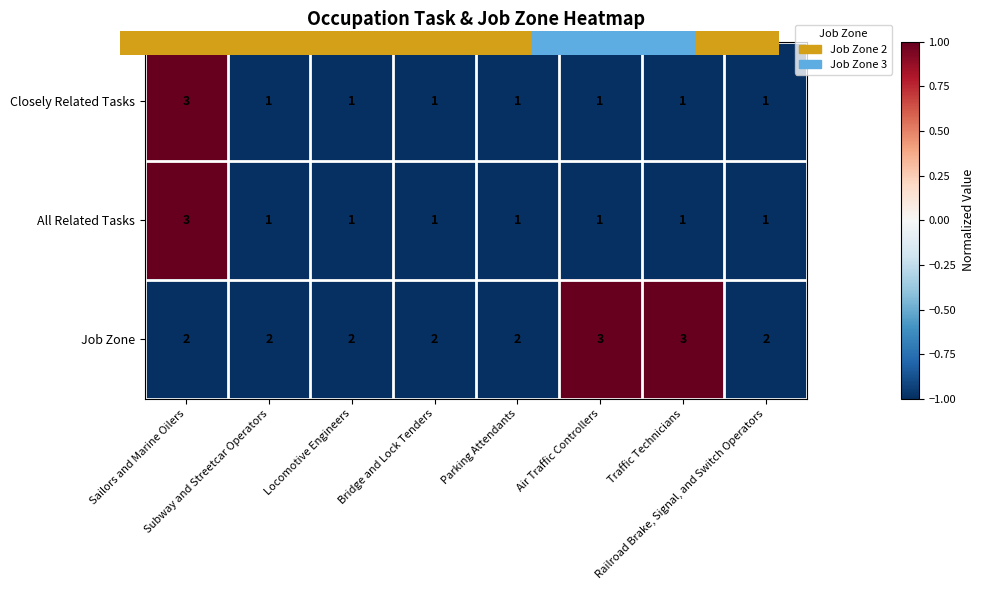

How many categories are shown in the chart?

8